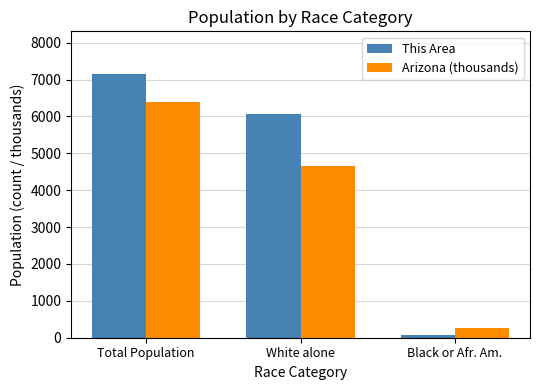

Reading left to right, list all the values displayed in this chart.

This Area: Total Population=7155.0	White alone=6070.0	Black or Afr. Am.=83.0
Arizona (thousands): Total Population=6392.0	White alone=4667.1	Black or Afr. Am.=259.0